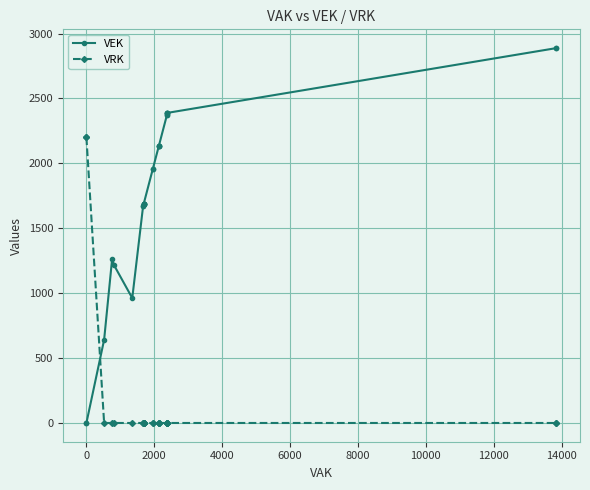

Which series has the largest range (max minus min)?

VEK